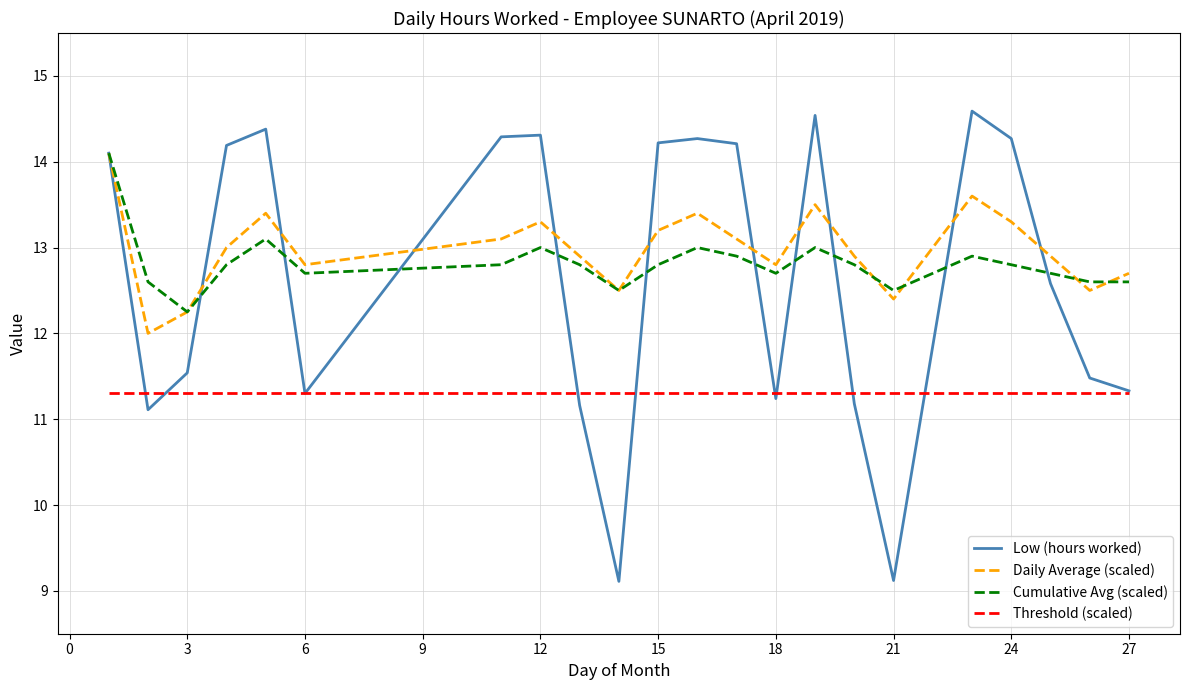

Which series has the widest spread of values?

Low (hours worked)